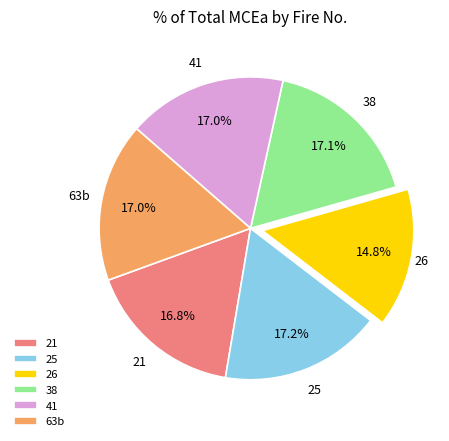

Which slice is the smallest?

26